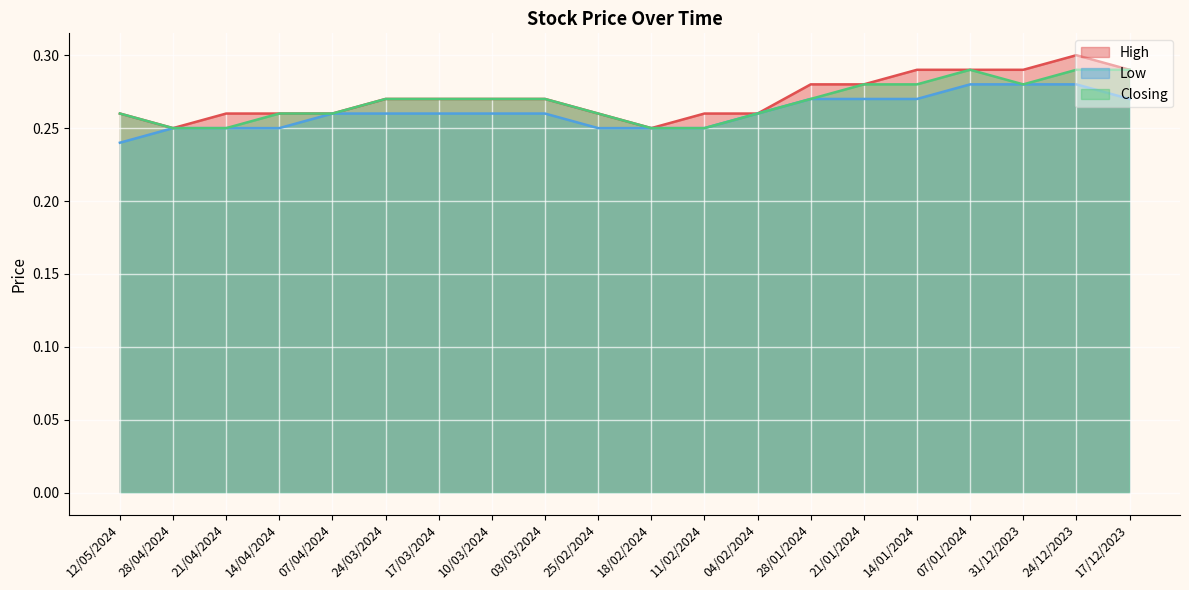

What is the sum of the Closing line values at 07/01/2024 and 28/04/2024?

0.5